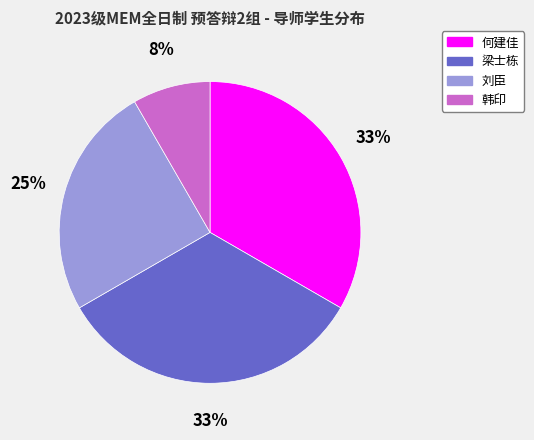

True or false: 梁士栋 accounts for 33% of the total.

True